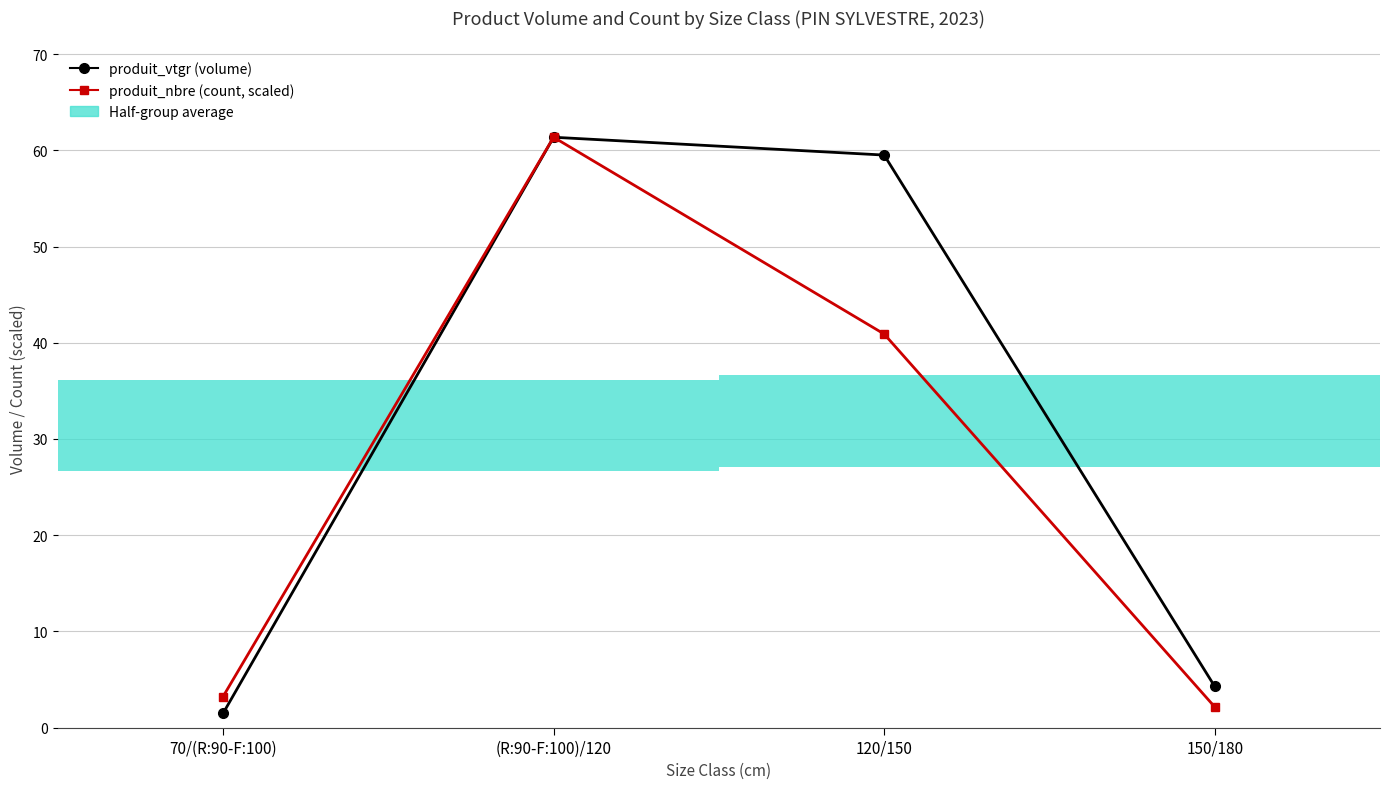

What is the average value of the produit_nbre (count, scaled) series?

26.9